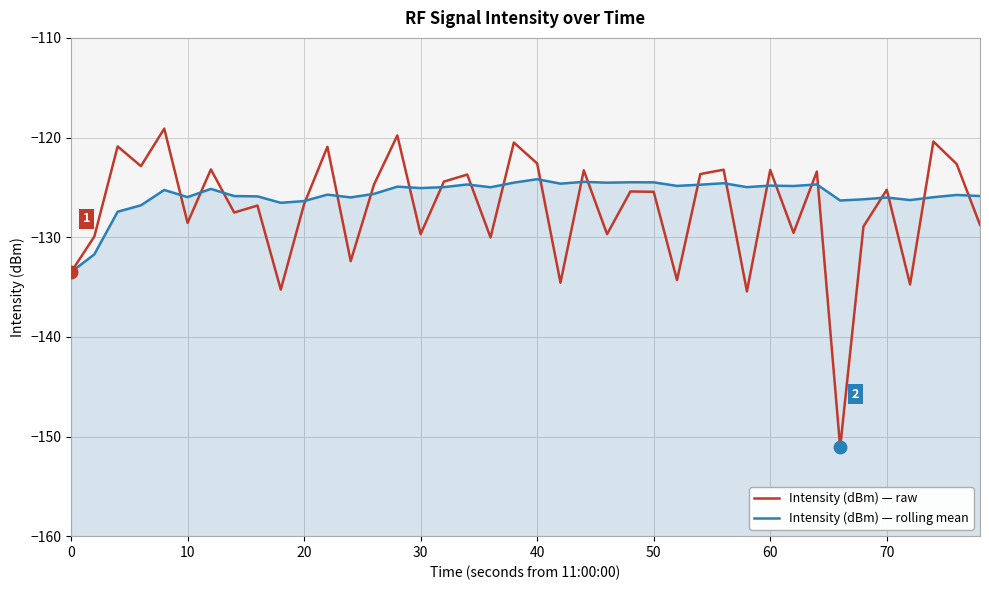

How many data points in Intensity (dBm) — raw are above -125?

18